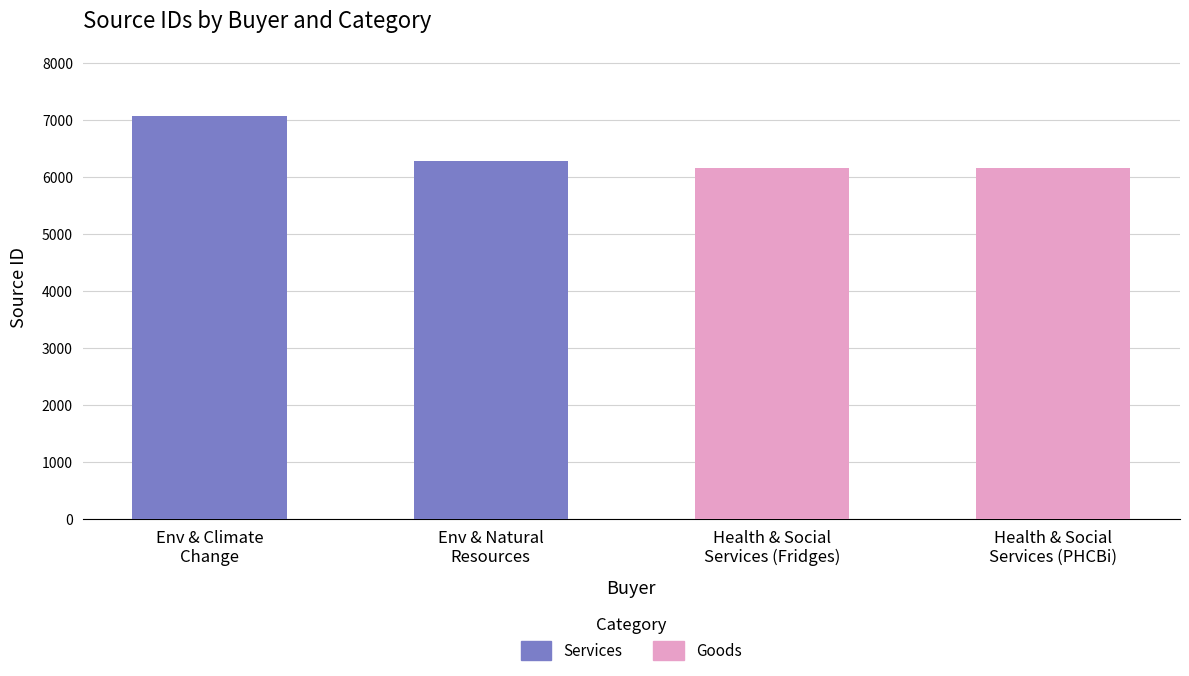

Does the chart contain stacked bars?

No